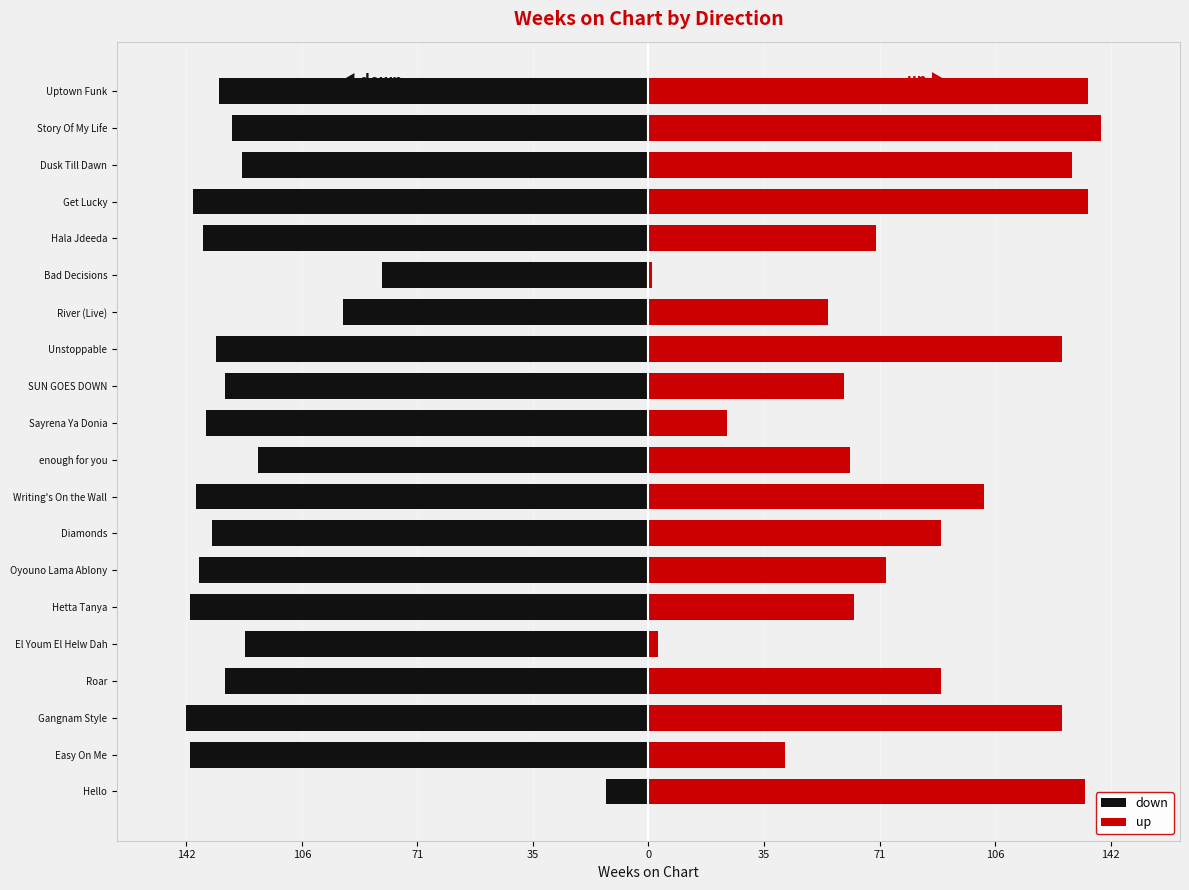

Rank the series by their maximum value, from lowest to highest.

down, up